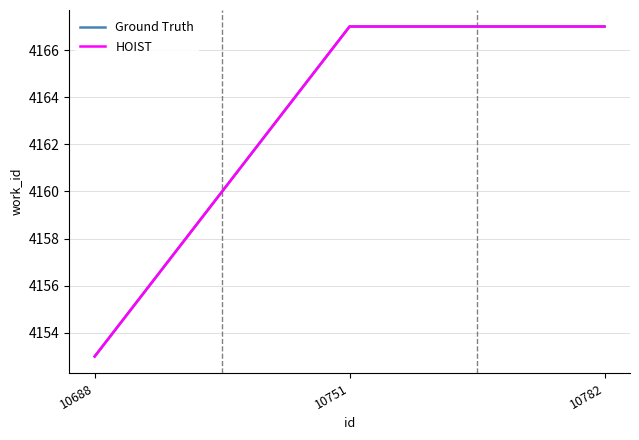

At which category does the chart reach its peak across all series?

10751